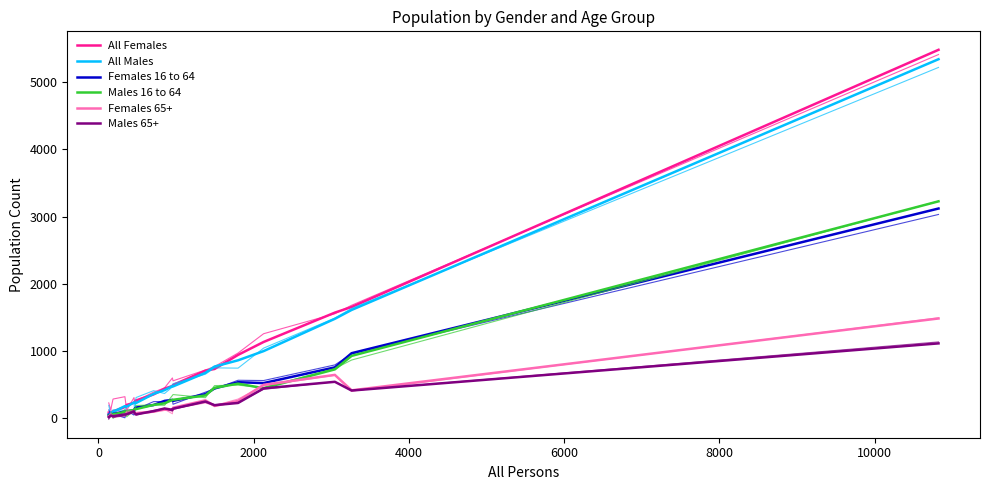

Reading left to right, transcribe all the data shown in this chart.

All Females: 80	82	90	98	164	195	226	245	261	351	437	477	491	705	730	940	1132	1569	1653	5482
All Males: 53	77	77	90	177	169	232	223	223	359	415	476	470	673	766	859	996	1477	1609	5342
Females 16 to 64: 47	42	36	61	97	102	114	141	156	193	255	270	255	355	440	533	520	754	965	3119
Males 16 to 64: 34	33	34	55	88	101	119	133	132	195	219	269	271	336	449	511	444	724	925	3226
Females 65+: 21	38	40	28	47	69	96	73	73	96	124	118	153	263	179	255	494	642	412	1482
Males 65+: 13	36	35	26	54	55	95	67	54	102	142	122	139	245	191	224	441	539	409	1111